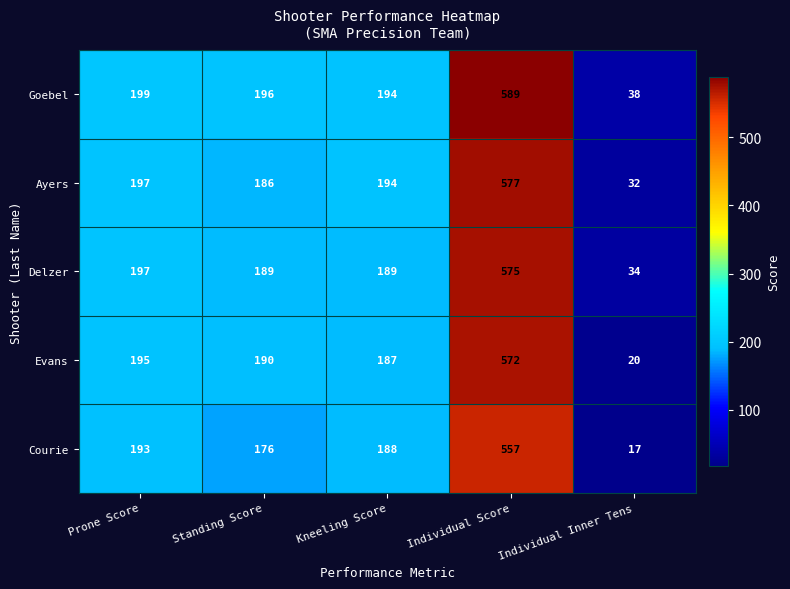

What is the difference between the maximum and minimum values in the Evans series?

552